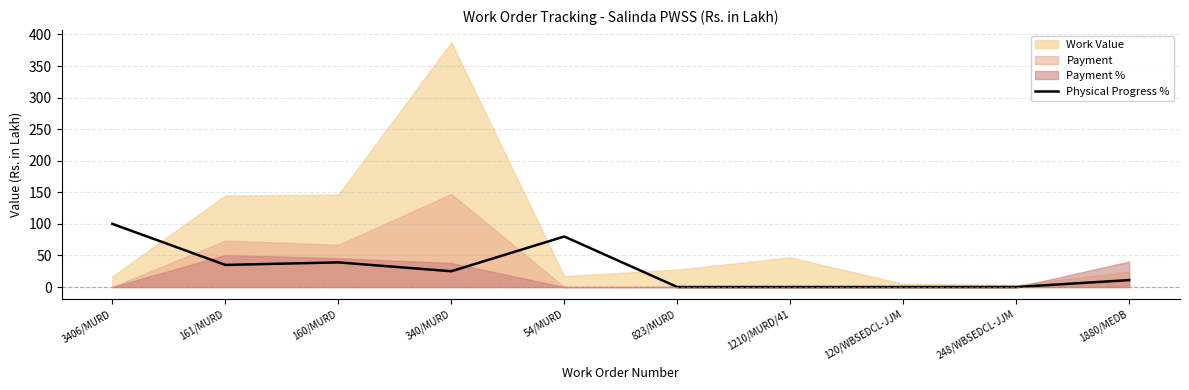

How many lines are shown in the chart?

1